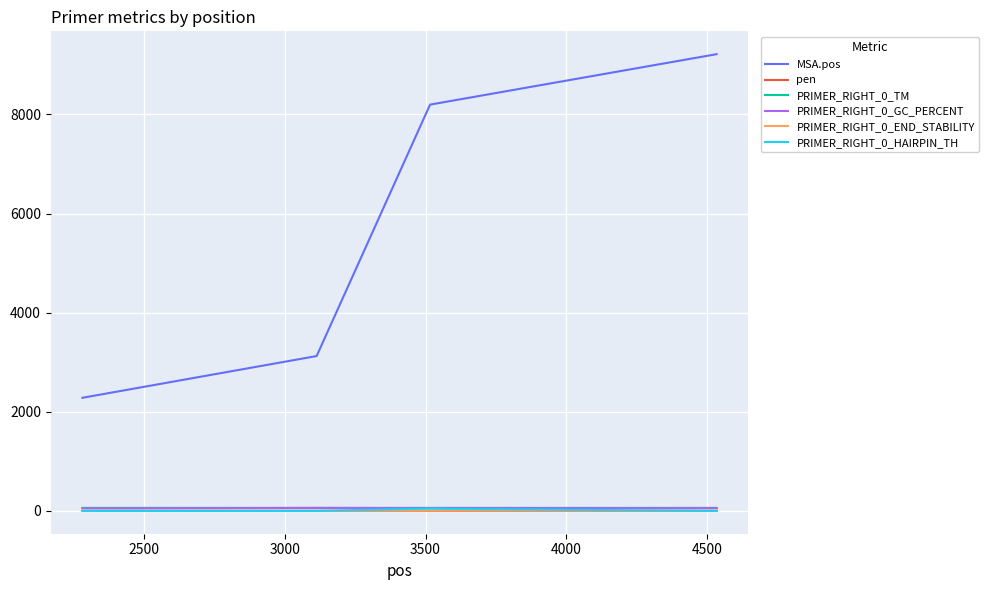

True or false: pen and MSA.pos intersect in this chart.

False